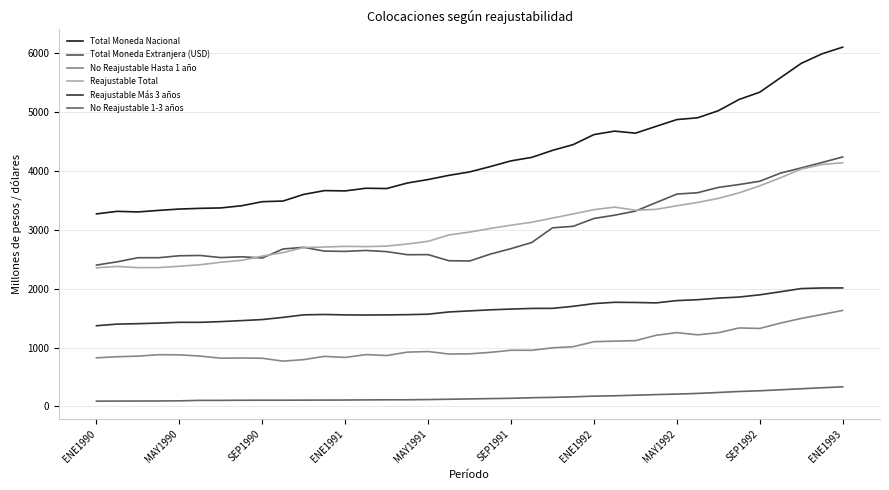

What is the value of the Reajustable Más 3 años point at the 28th from the left?

1758